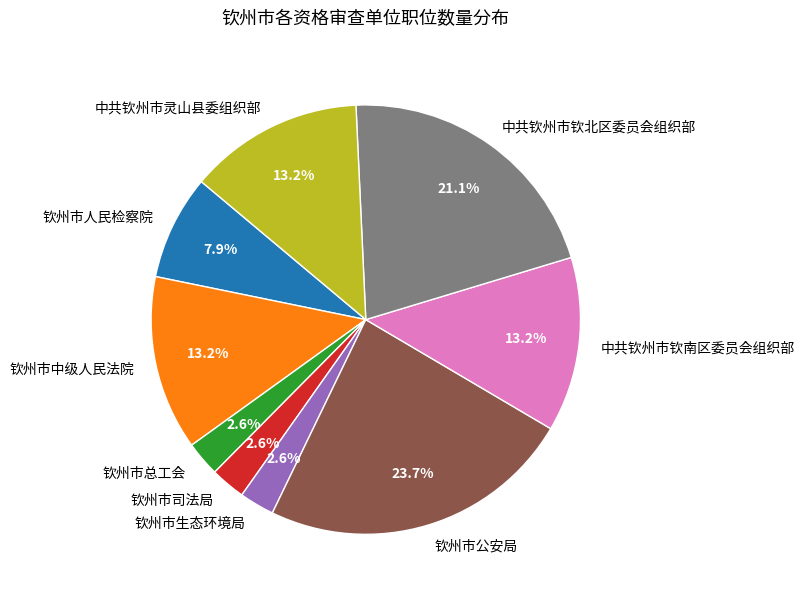

Count the number of slices in the pie.

9